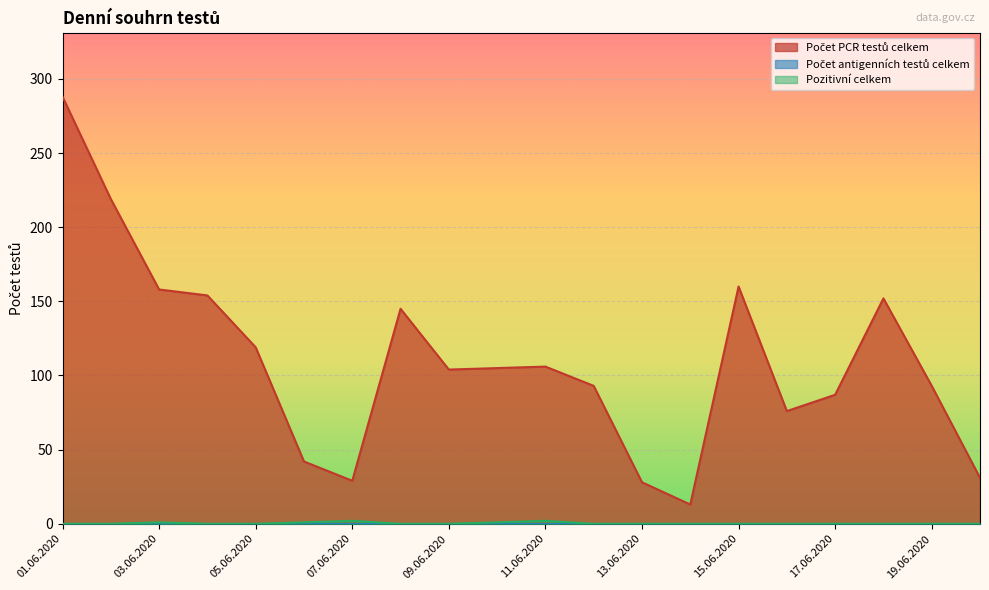

How many series are shown in this chart?

3